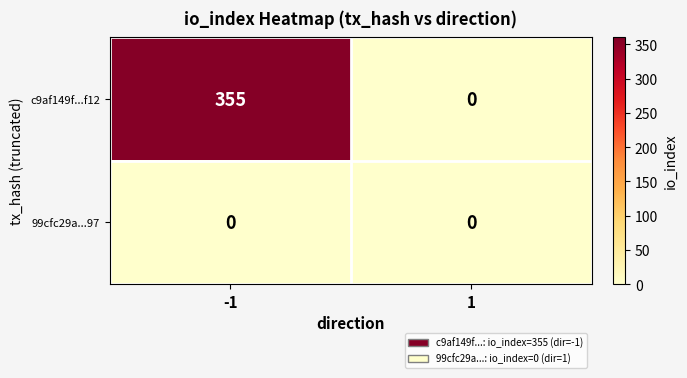

At how many categories does at least one series exceed 40?

1